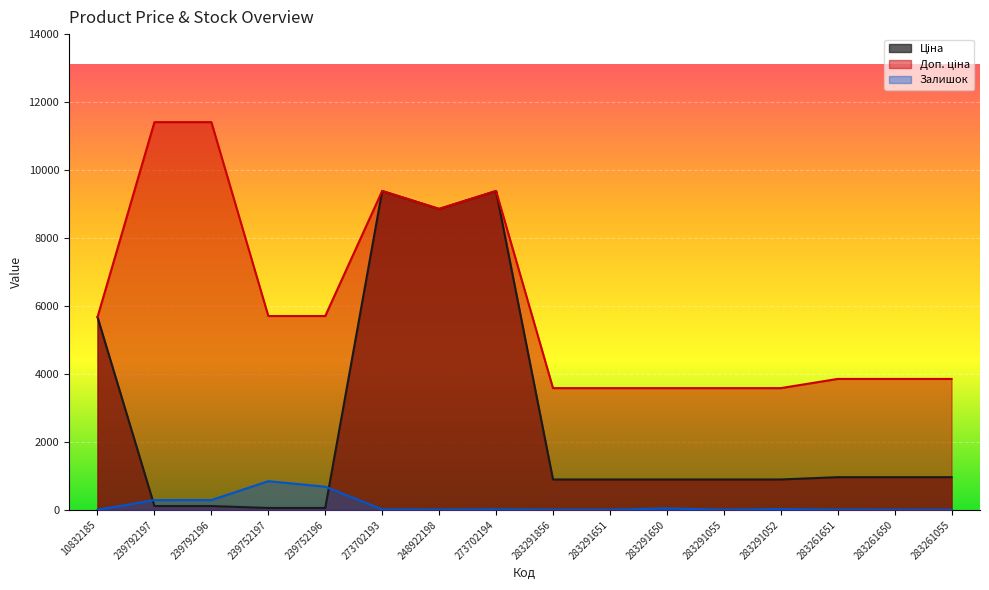

True or false: Доп. ціна has a value of 11713.6 at 248922198.

False